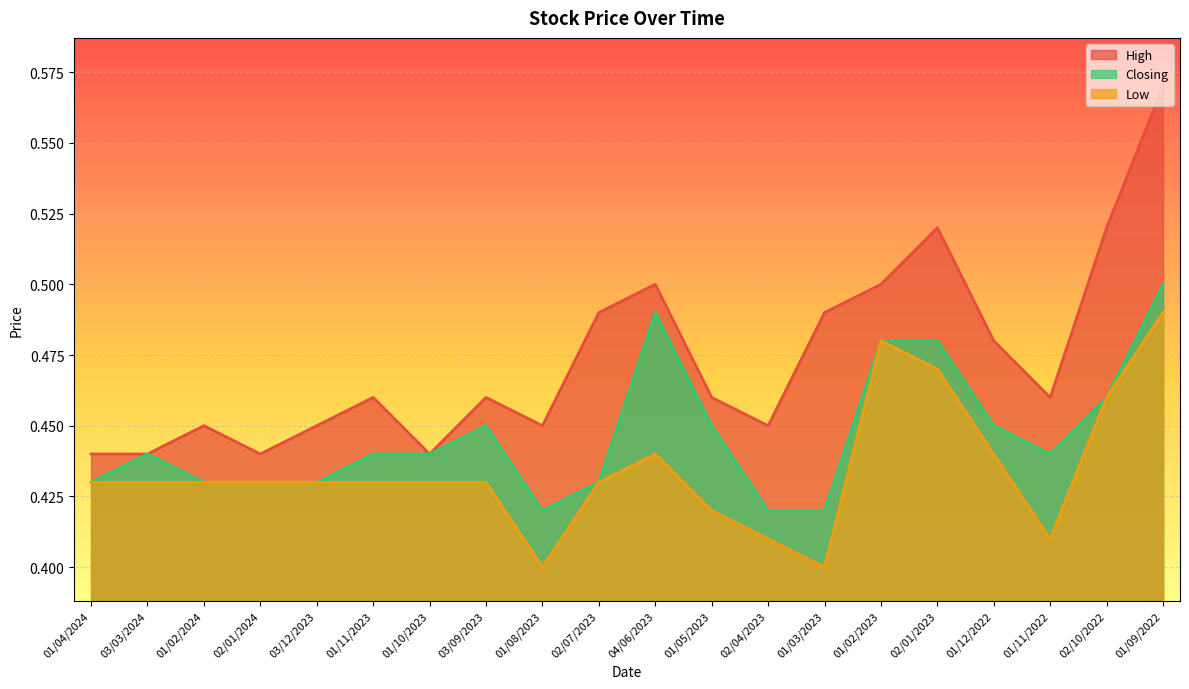

List the labels in order of High value, smallest first.

01/04/2024, 03/03/2024, 02/01/2024, 01/10/2023, 01/02/2024, 03/12/2023, 01/08/2023, 02/04/2023, 01/11/2023, 03/09/2023, 01/05/2023, 01/11/2022, 01/12/2022, 02/07/2023, 01/03/2023, 04/06/2023, 01/02/2023, 02/01/2023, 02/10/2022, 01/09/2022